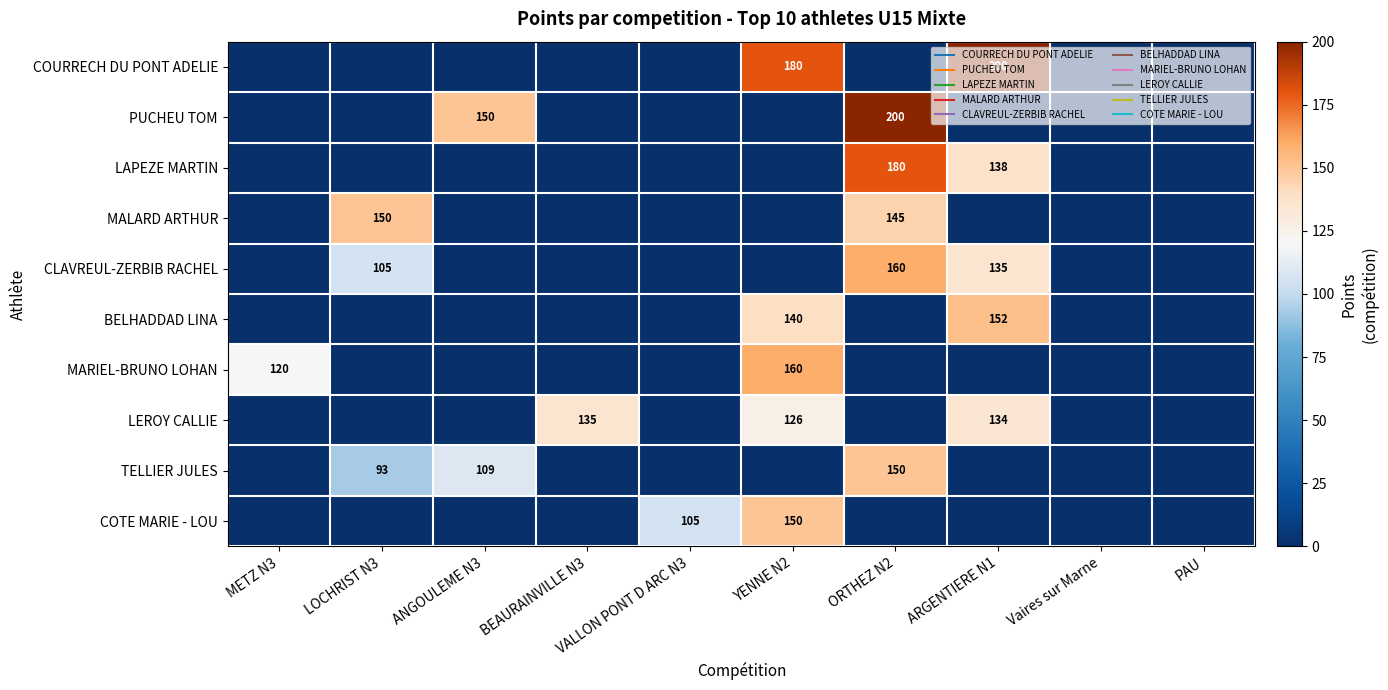

How many positive values does the MALARD ARTHUR series have?

2